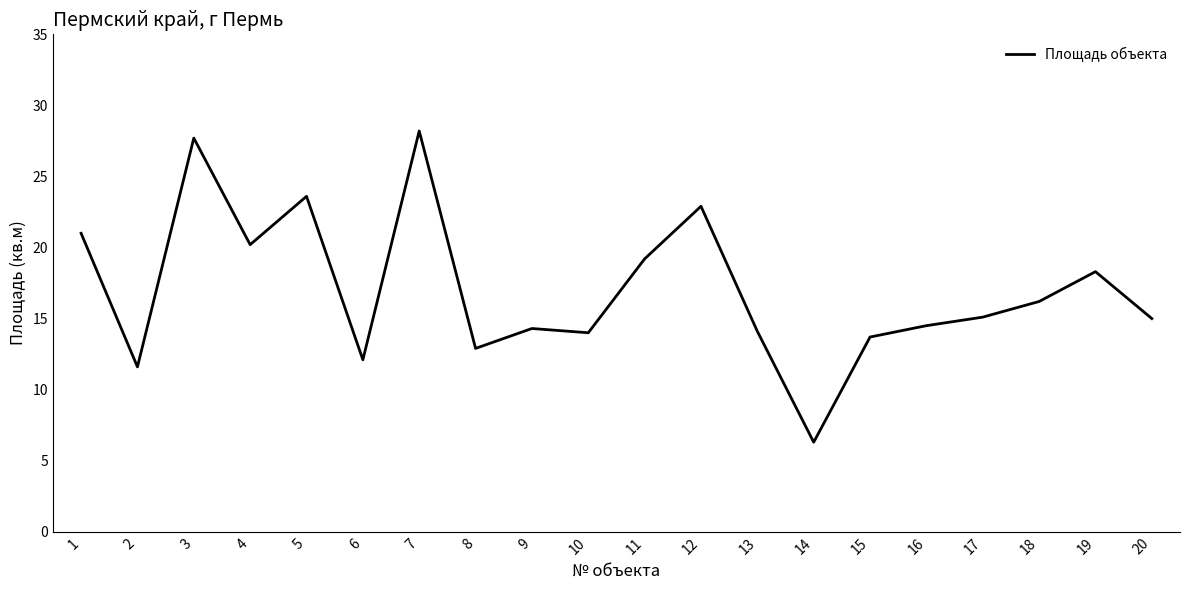

At which category does the chart reach its peak across all series?

7